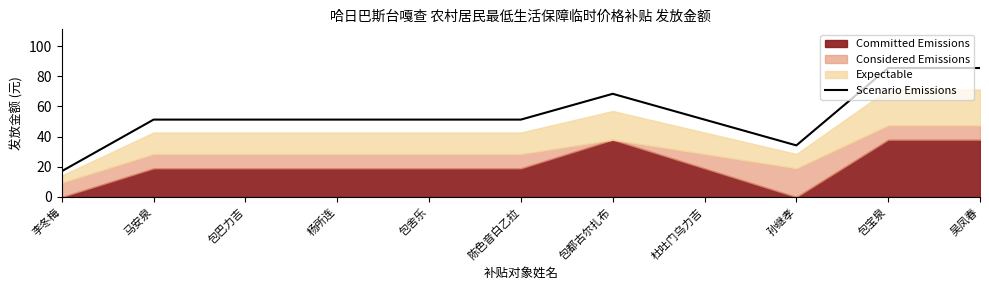

List the labels in order of value, smallest first.

李冬梅, 孙继孝, 马安泉, 包巴力吉, 杨所连, 包舍乐, 陈色音白乙拉, 杜吐门乌力吉, 包都古尔扎布, 包宝泉, 吴凤春